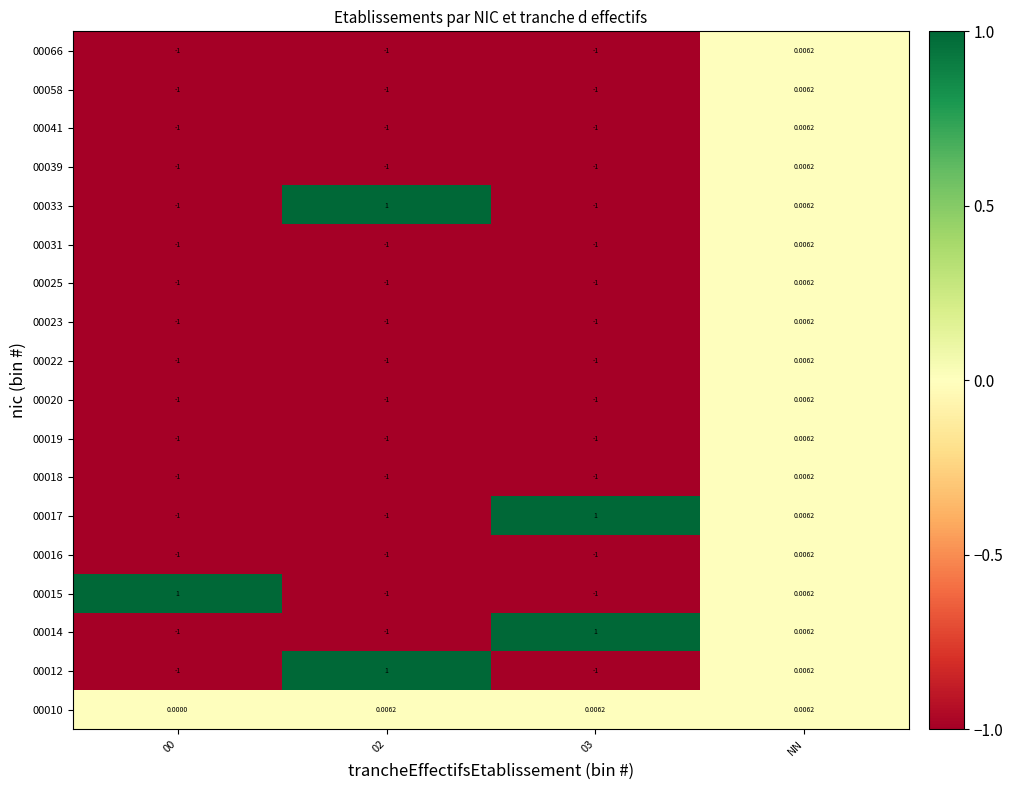

At which category is the sum across all series the highest?

NN